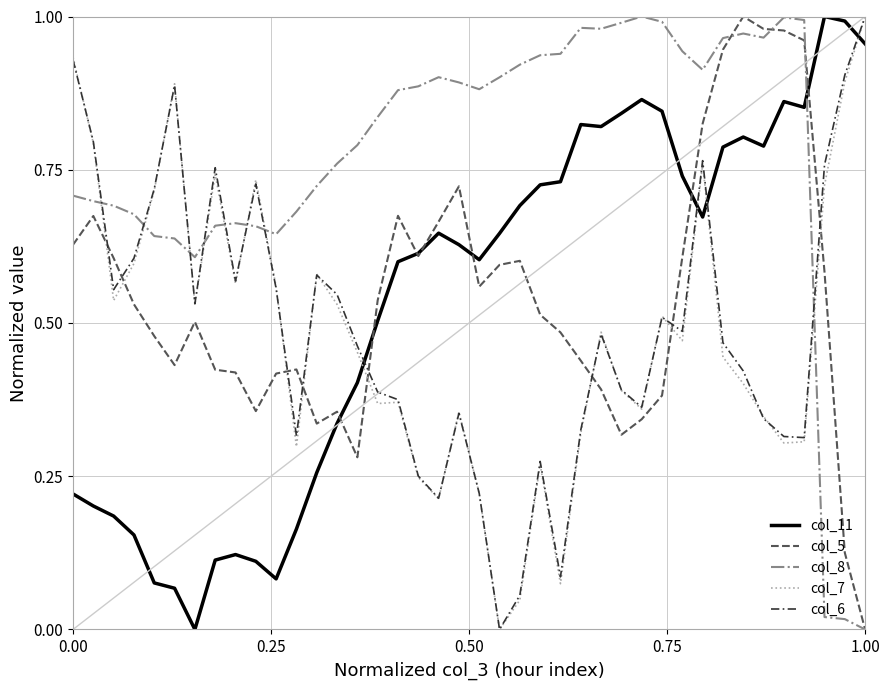

Which series ends up on top after the final intersection of col_5 and col_7?

col_7